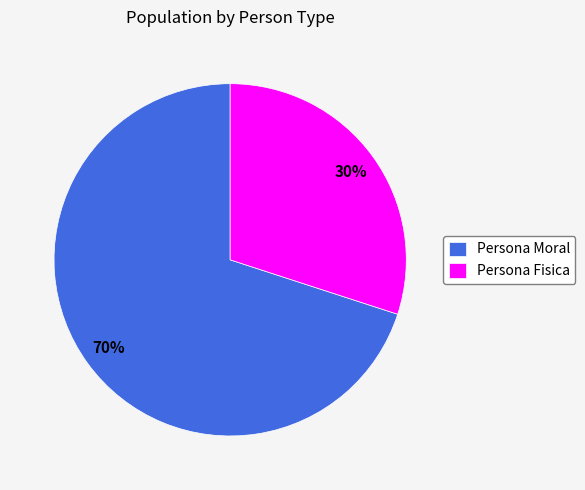

What is the smallest slice in the pie chart?

Persona Fisica